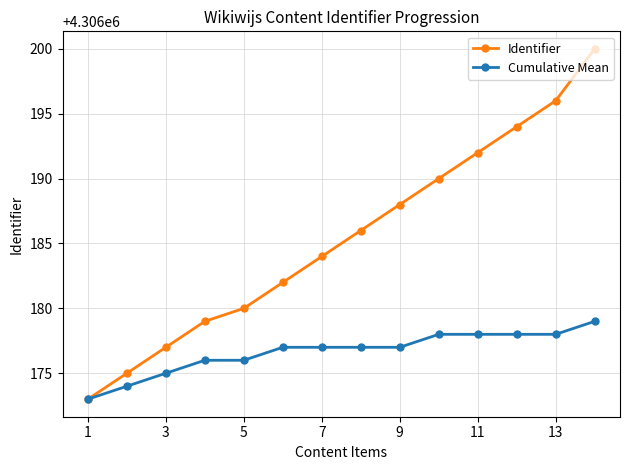

What is the smallest value displayed?

4306173